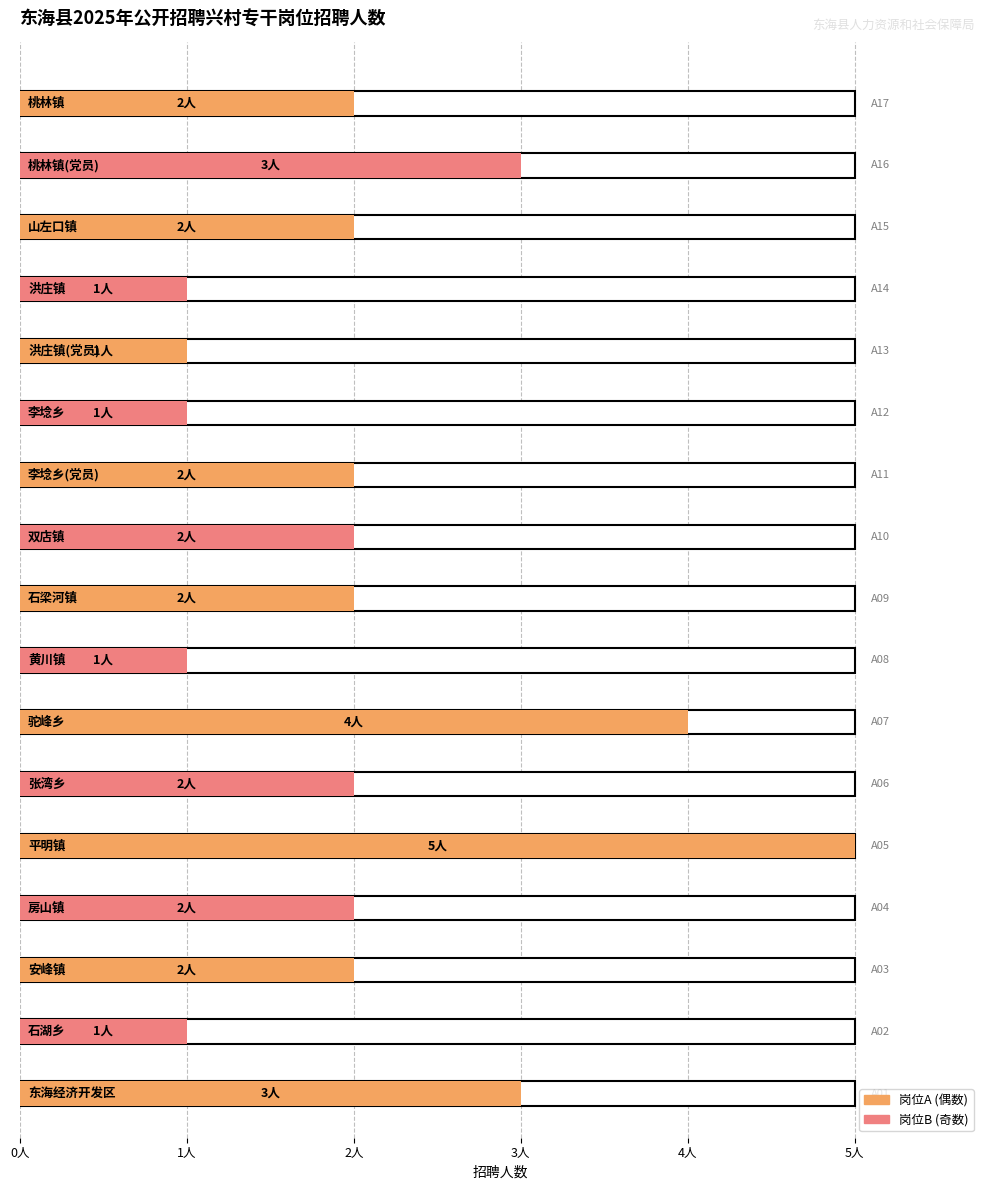

The value at A13 is 1. True or false?

True